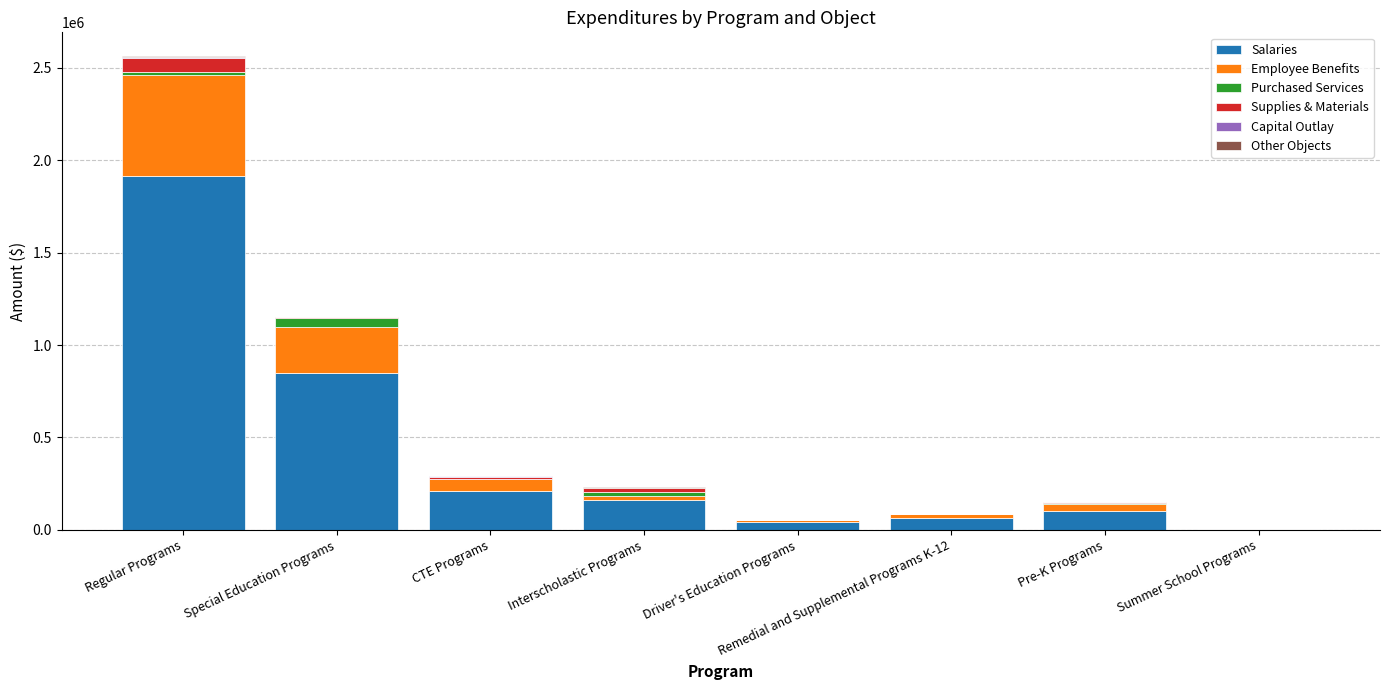

What is the average value of the Salaries series?

419241